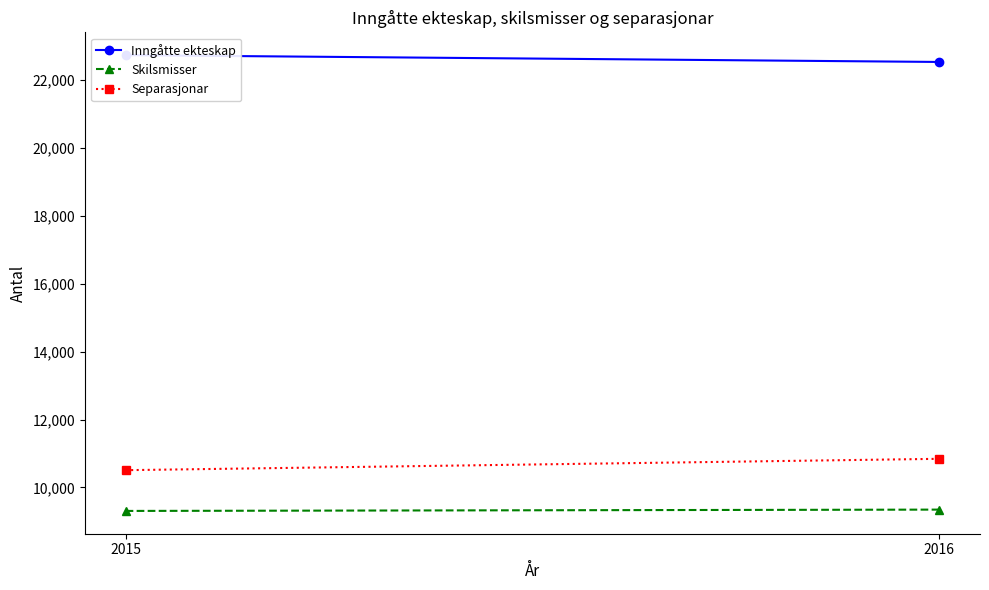

Reading left to right, extract all data points from this chart.

Inngåtte ekteskap: 2015=22738	2016=22537
Skilsmisser: 2015=9306	2016=9345
Separasjonar: 2015=10507	2016=10842